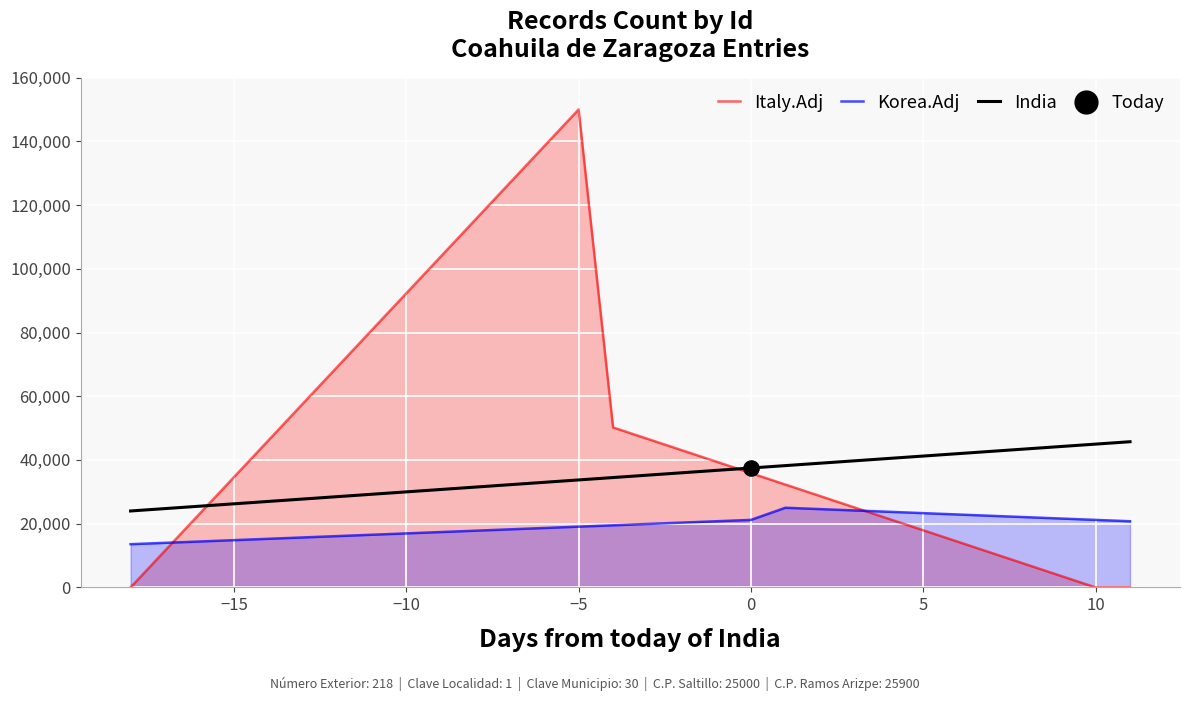

Which series has the largest Y range (max minus min)?

Italy.Adj